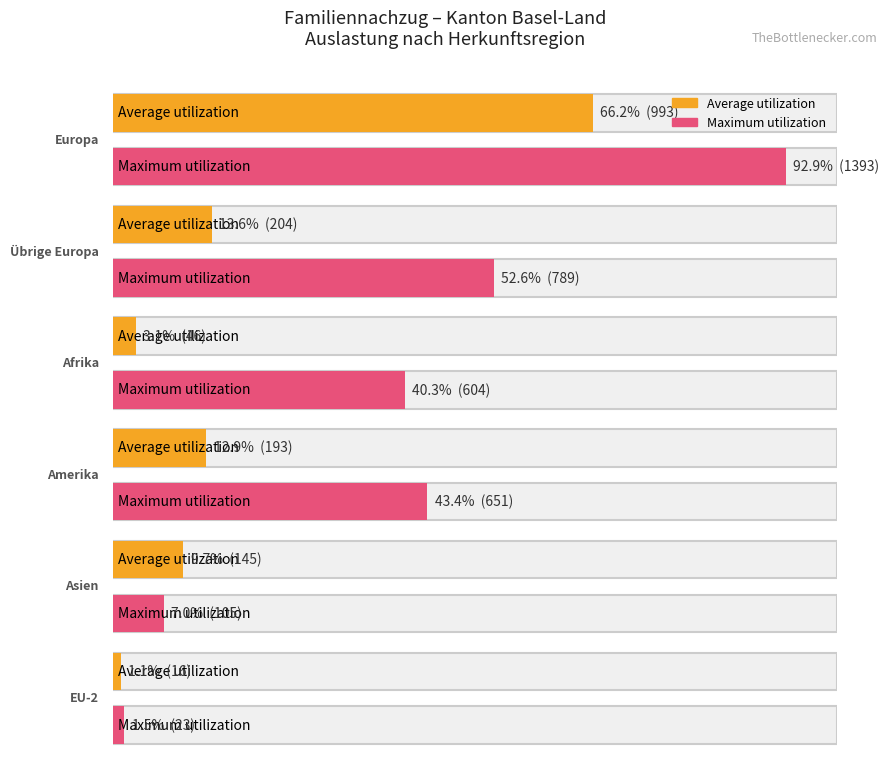

Reading right to left, extract all data points from this chart.

Average utilization: EU-2=16	Asien=145	Amerika=193	Afrika=46	Übrige Europa=204	Europa=993
Maximum utilization: EU-2=23	Asien=105	Amerika=651	Afrika=604	Übrige Europa=789	Europa=1393